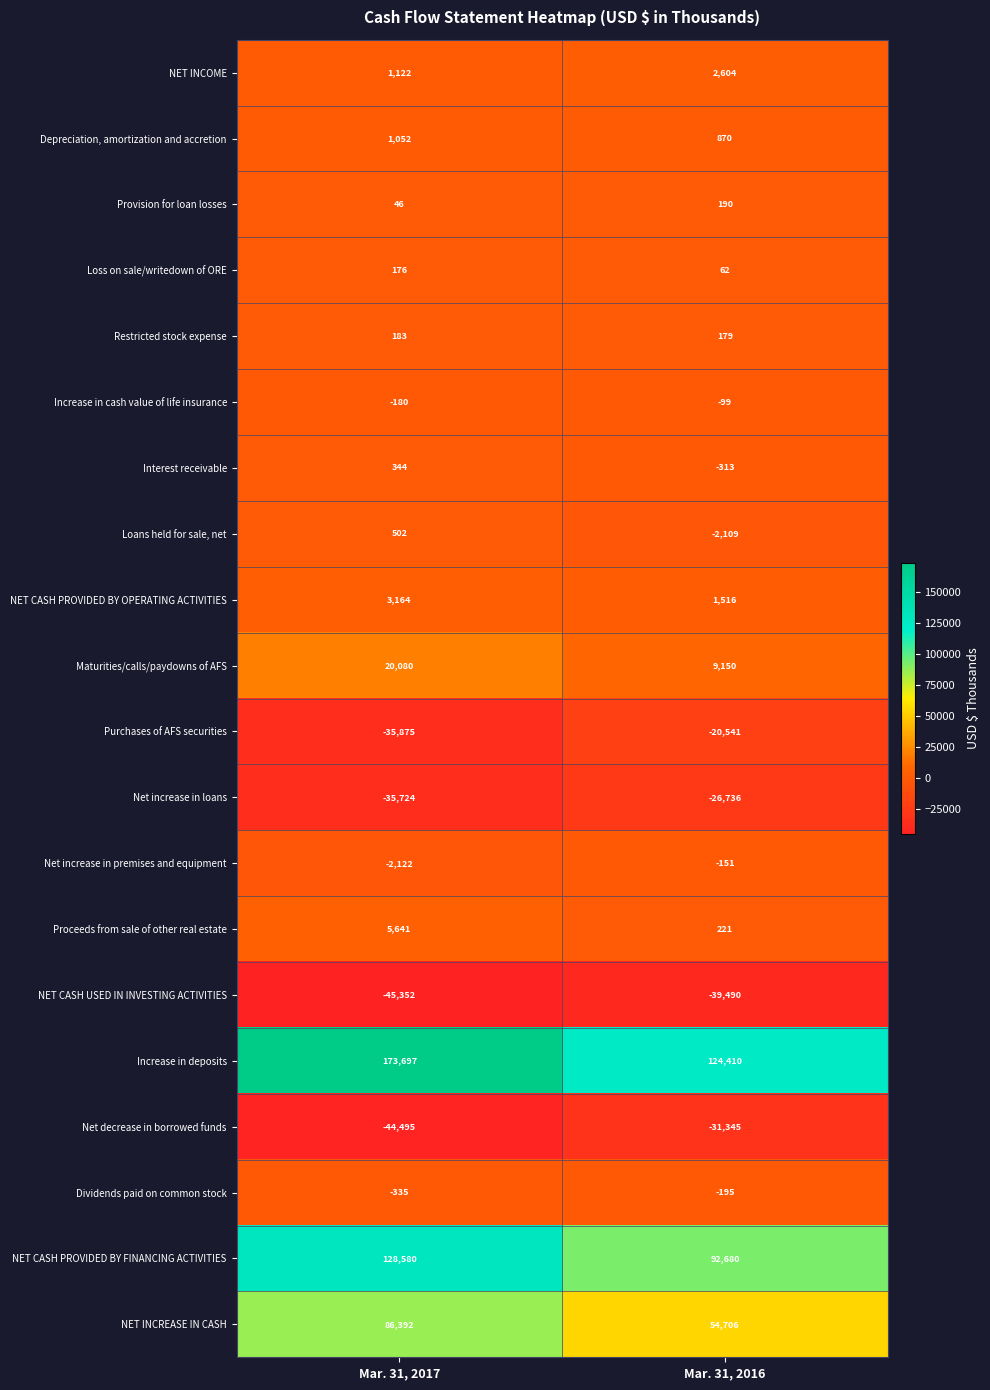

What is the maximum value for Interest receivable?

344